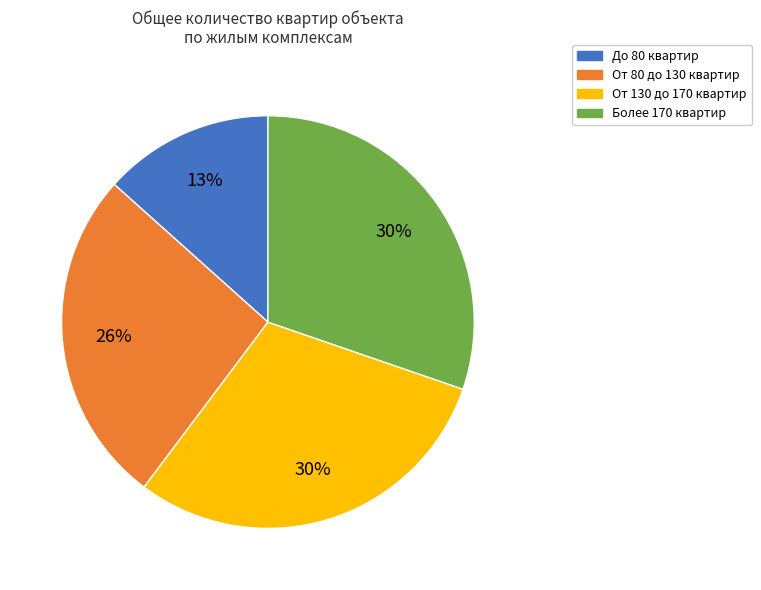

Is it true that До 80 квартир is 13% of the pie?

True